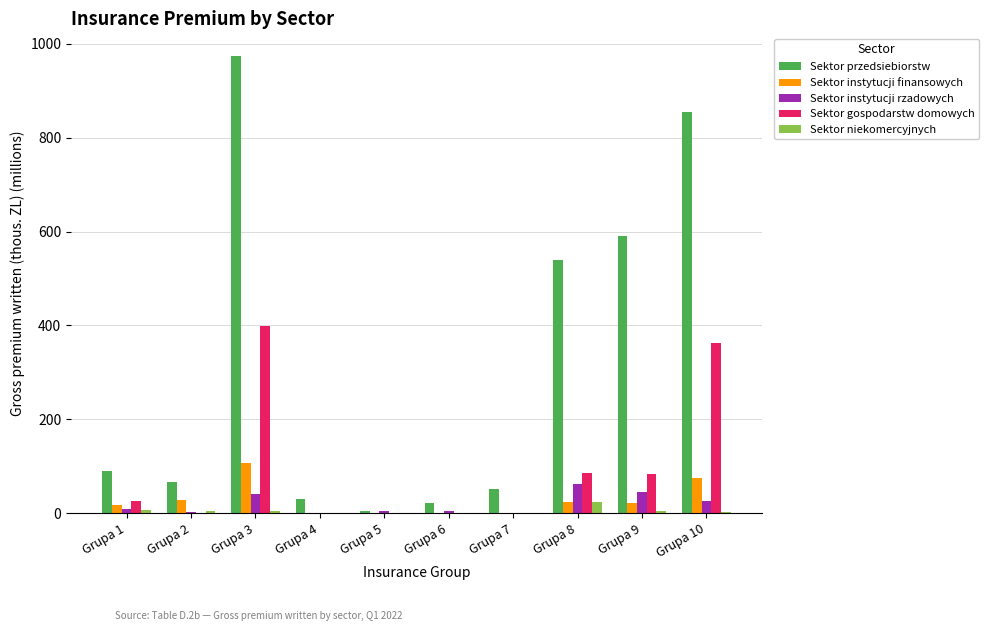

At which category is the sum across all series the highest?

Grupa 3